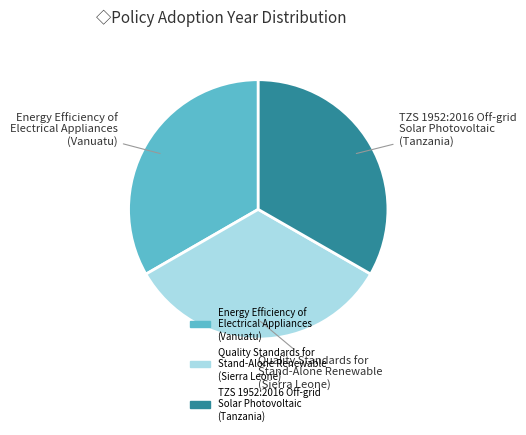

Combined, do Energy Efficiency of Electrical Appliances (Vanuatu) and Quality Standards for Stand-Alone Renewable (Sierra Leone) account for over 50%?

Yes